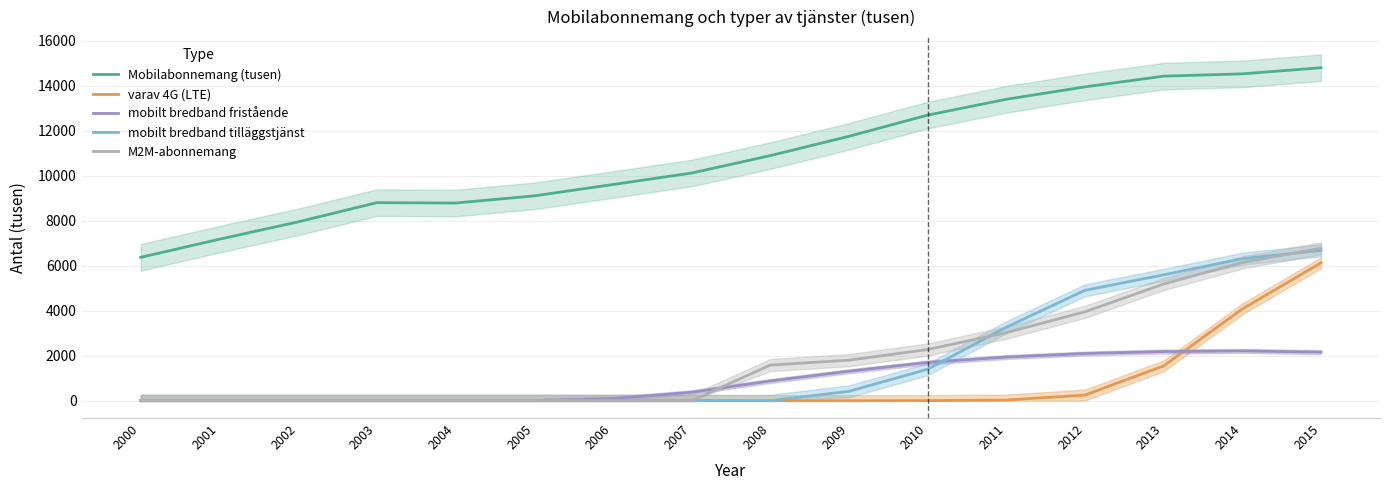

The mobilt bredband tilläggstjänst series shows 5593.9 at 2013. True or false?

True